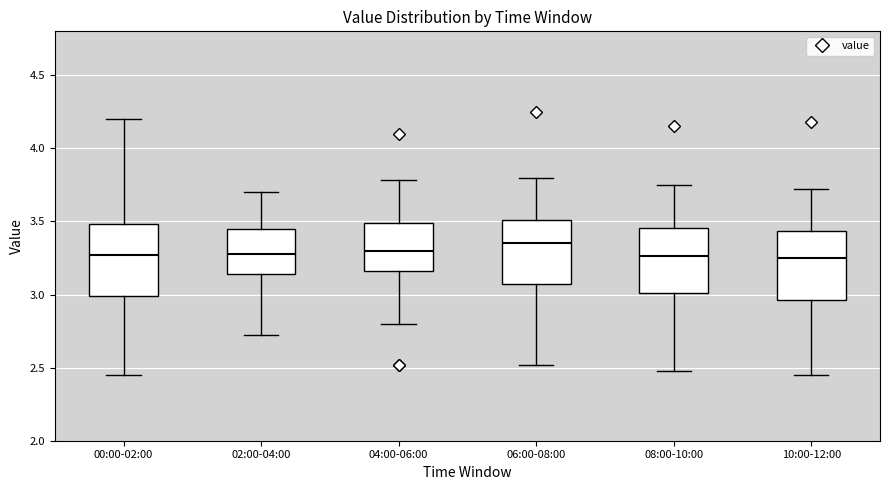

Reading left to right, transcribe this box plot: for each box, give where its median line is, the range the box spans, and where its two whiskers end, as read against the y-axis. The values are not printed on the chart, so give them approximately, as read against the axis.

00:00-02:00: median 3.25, box 3.00 to 3.50, whiskers 2.45 to 4.20
02:00-04:00: median 3.30, box 3.15 to 3.45, whiskers 2.70 to 3.70
04:00-06:00: median 3.30, box 3.15 to 3.50, whiskers 2.80 to 3.80
06:00-08:00: median 3.35, box 3.05 to 3.50, whiskers 2.50 to 3.80
08:00-10:00: median 3.25, box 3.00 to 3.45, whiskers 2.50 to 3.75
10:00-12:00: median 3.25, box 2.95 to 3.45, whiskers 2.45 to 3.70